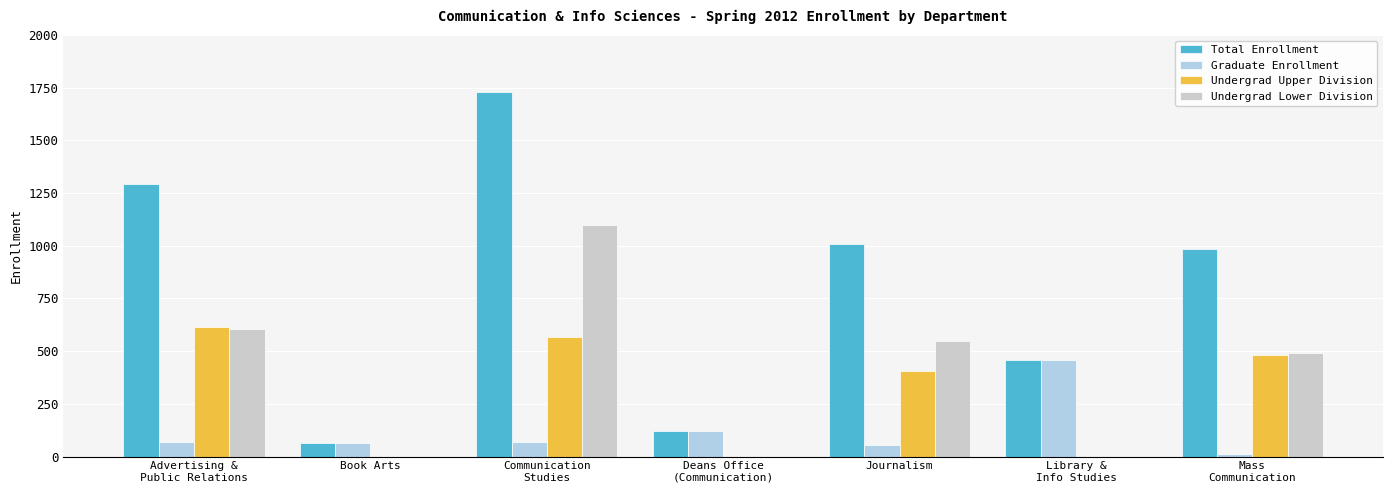

Is it true that Graduate Enrollment equals 10 at Mass
Communication?

True